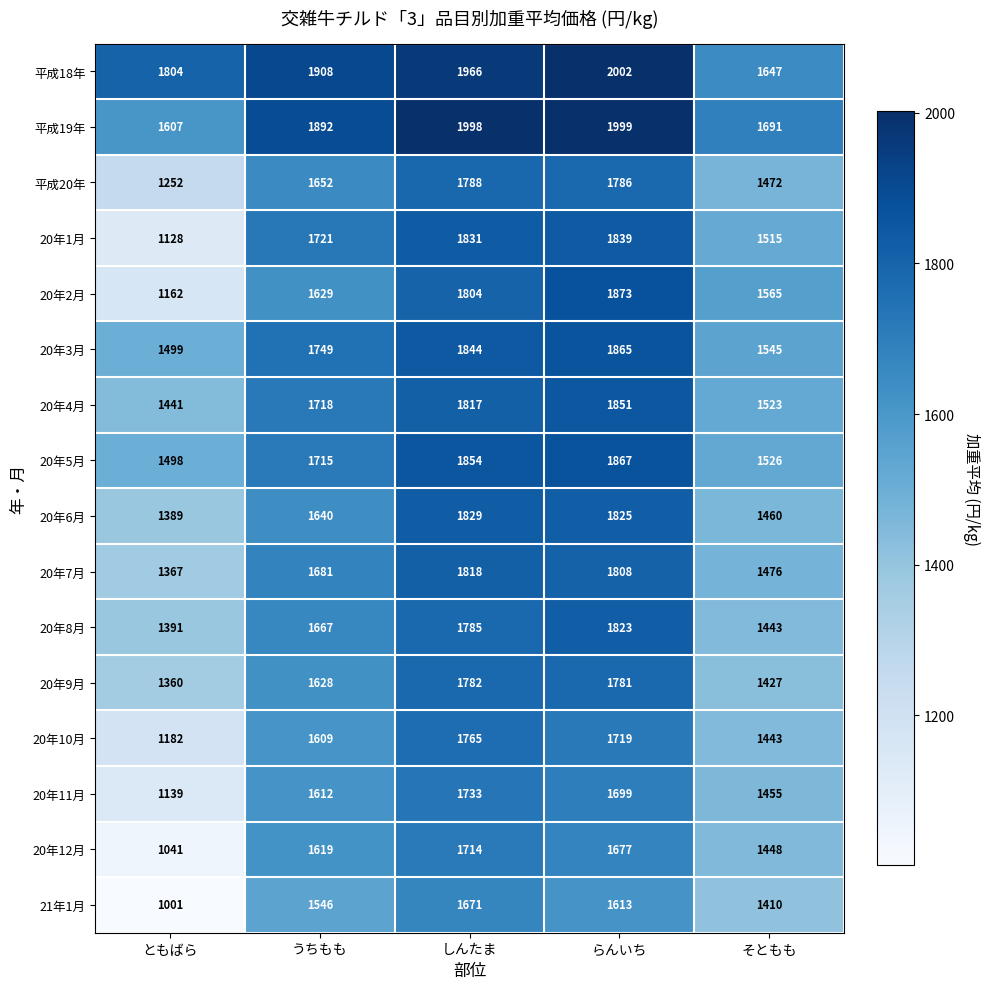

What value does the 平成20年 series have at うちもも, to the nearest 50?

1650